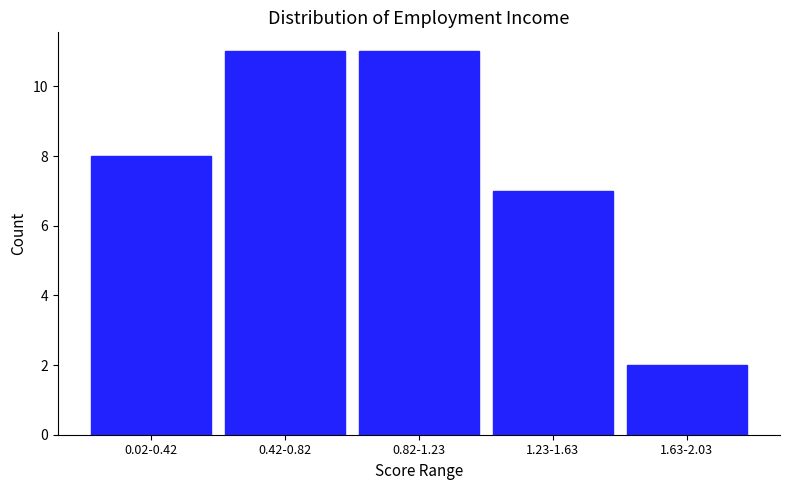

Reading left to right, what are all the values shown in this chart?

8	11	11	7	2